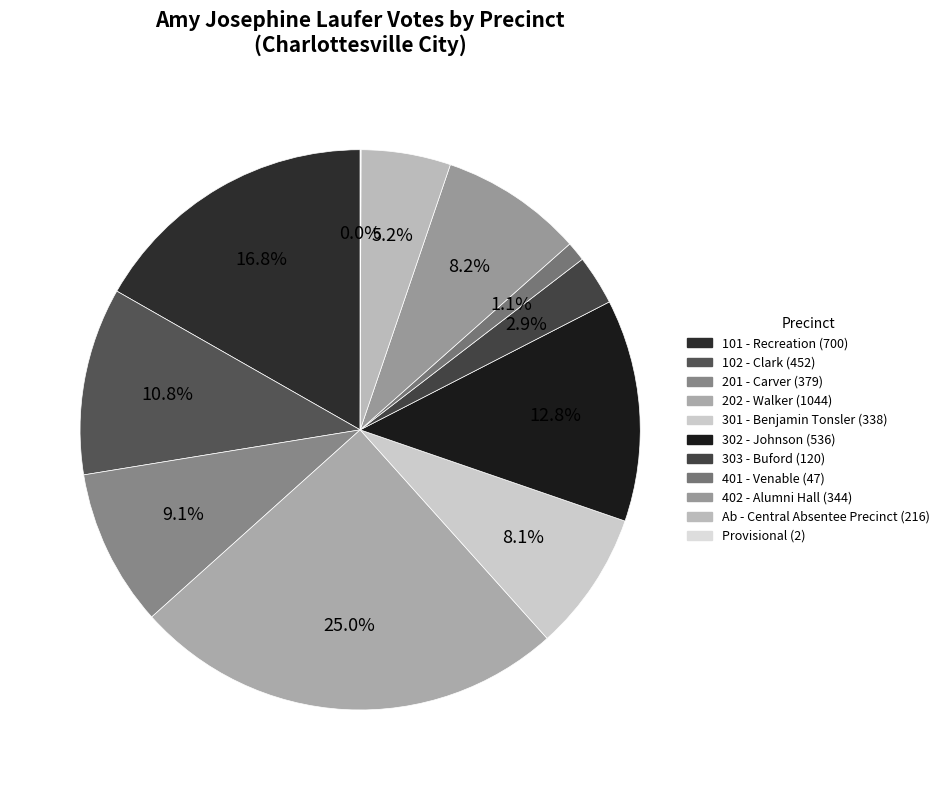

To the nearest percent, what is the difference between the 402 - Alumni Hall and 302 - Johnson slice percentages?

5%